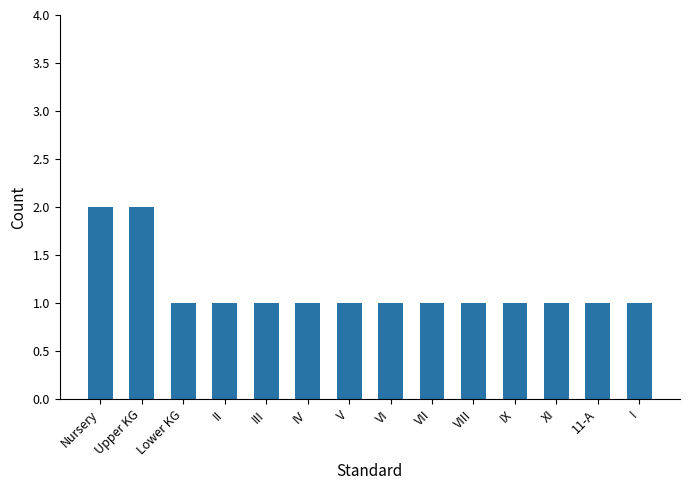

What is the sum of the values at XI and V?

2